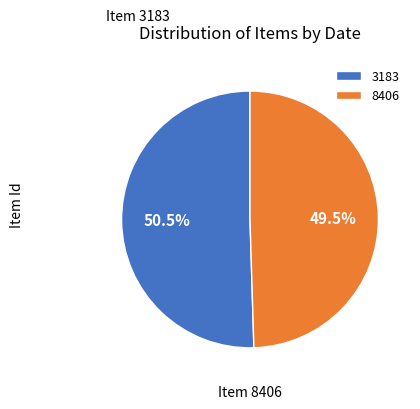

Rank the categories by value from lowest to highest.

8406, 3183